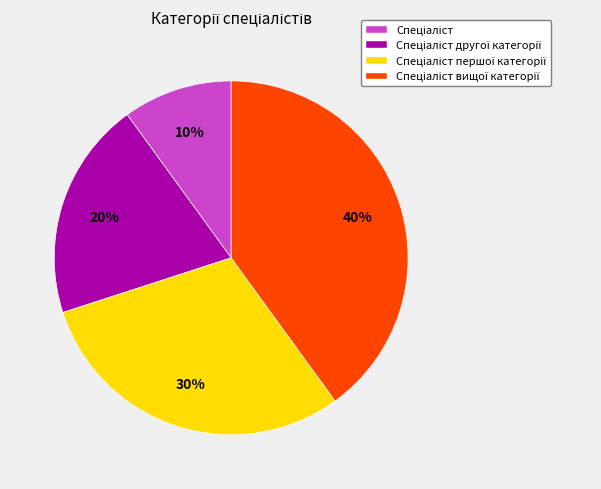

Does any single category account for the majority?

No